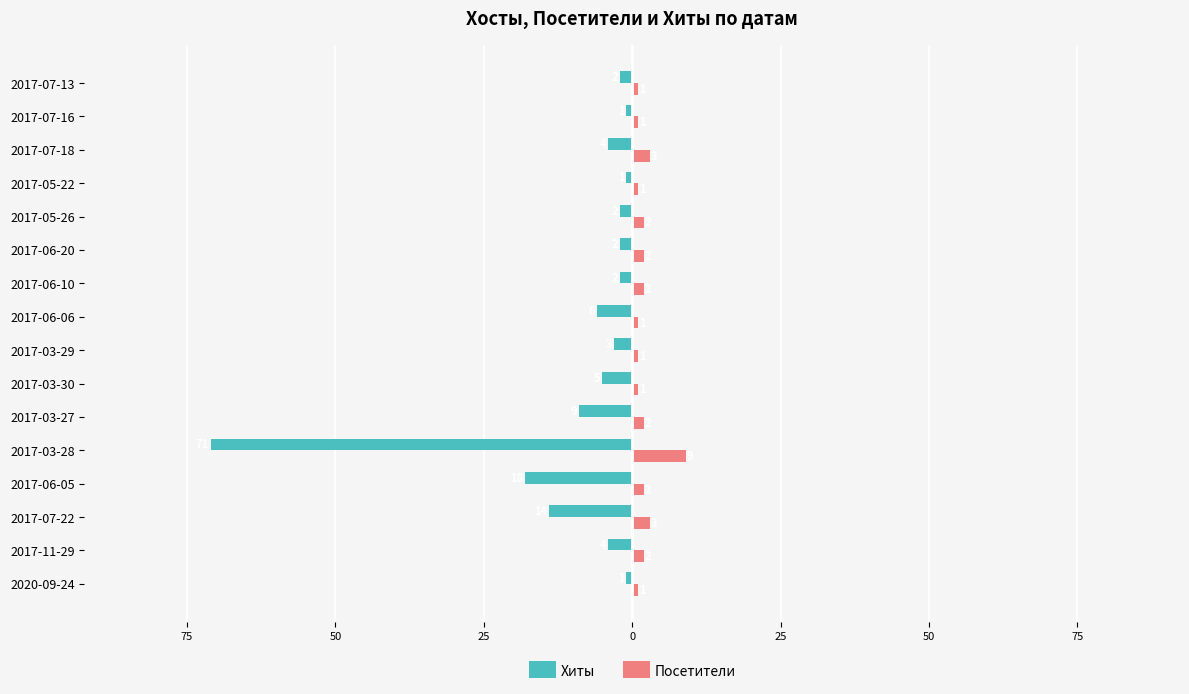

Which series has the largest range (max minus min)?

Хиты